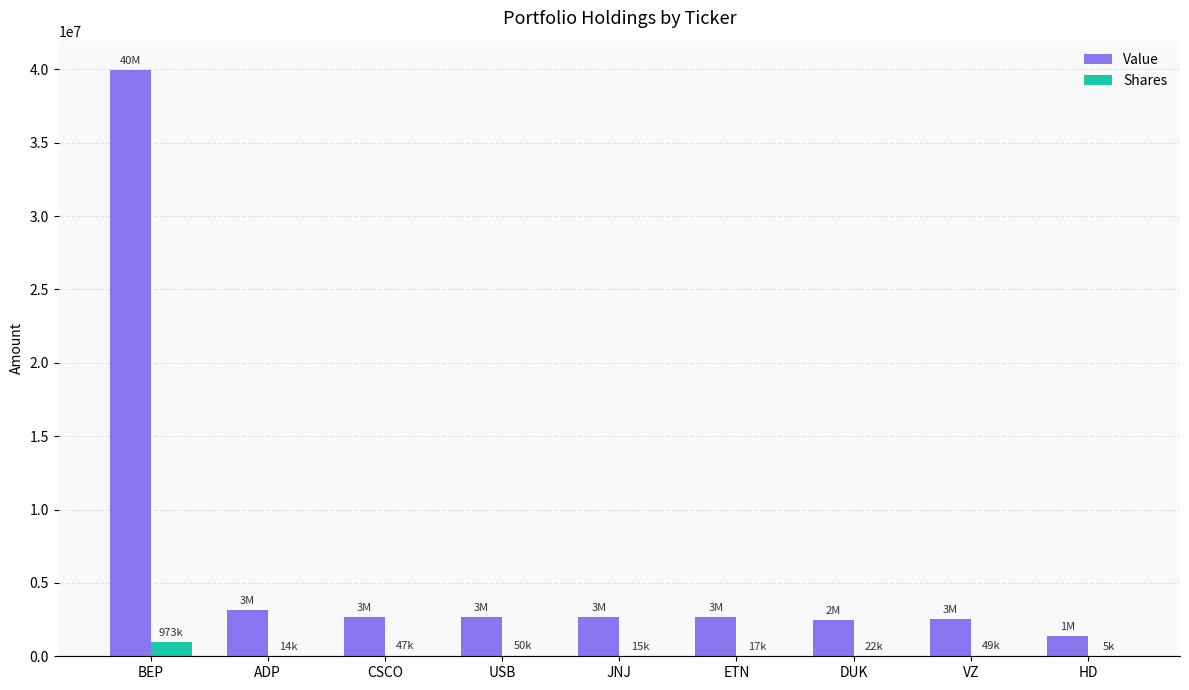

At which label is Value closest to 20666000?

ADP